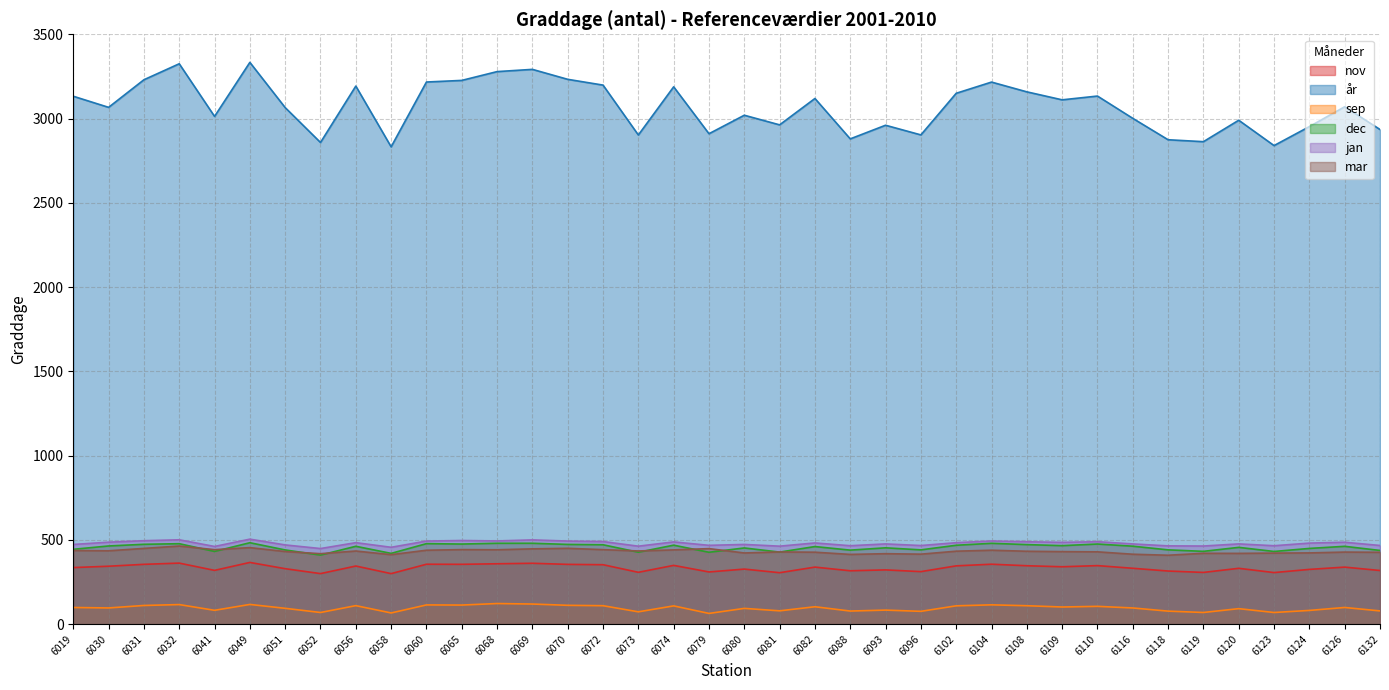

What is the sum of the sep values at 6093 and 6041?

165.2